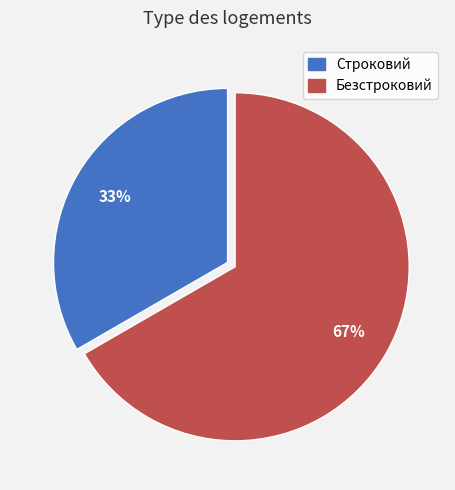

Between Безстроковий and Строковий, which is larger?

Безстроковий